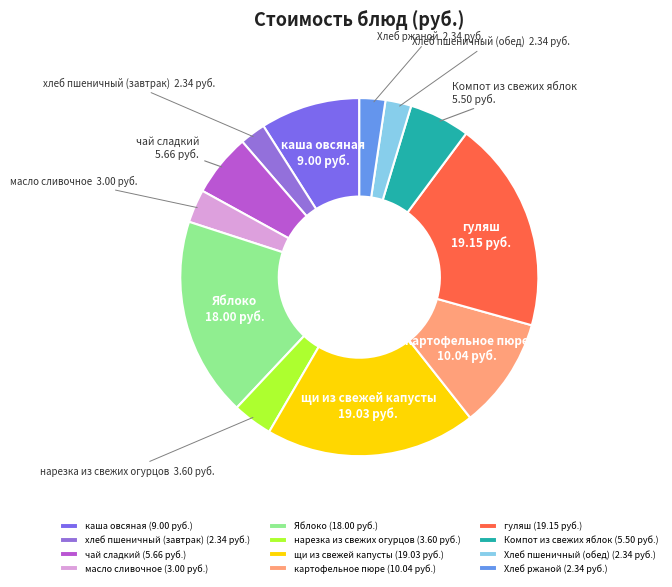

How many slices are in this pie chart?

12